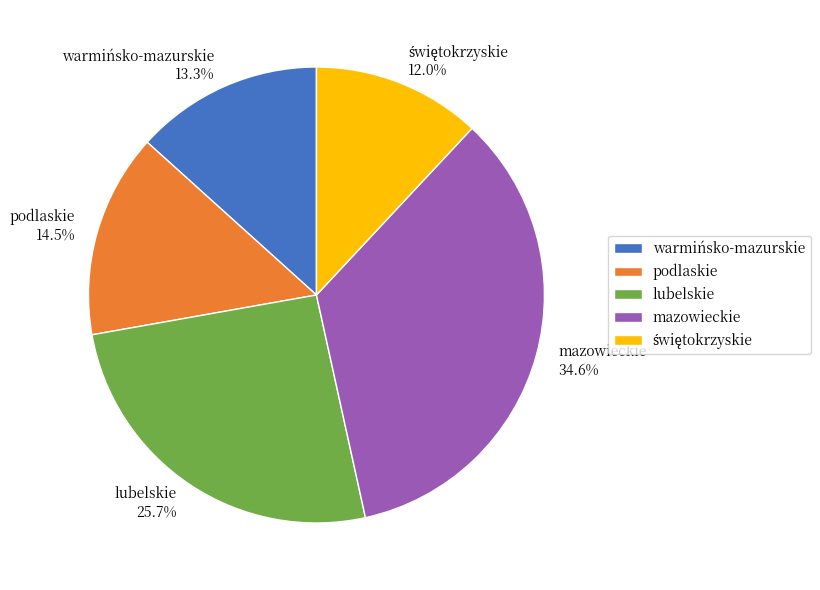

What is the largest slice in the pie chart?

mazowieckie